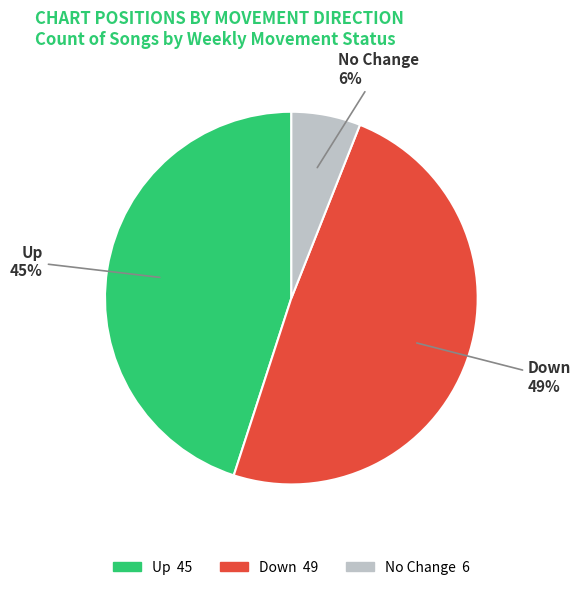

To the nearest percent, what is the average slice percentage?

33%